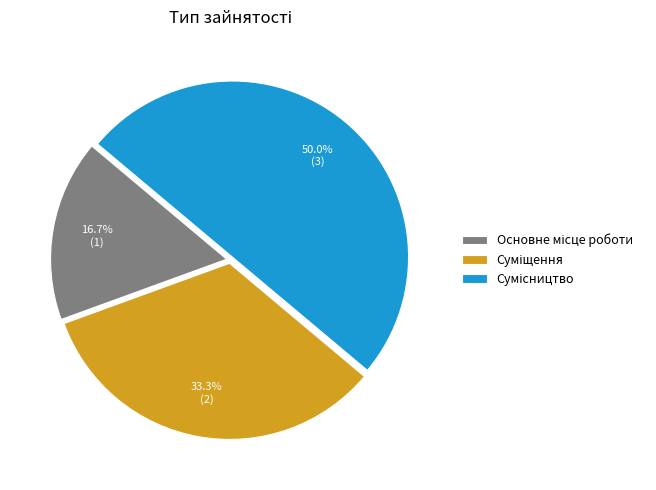

How many slices are in this pie chart?

3